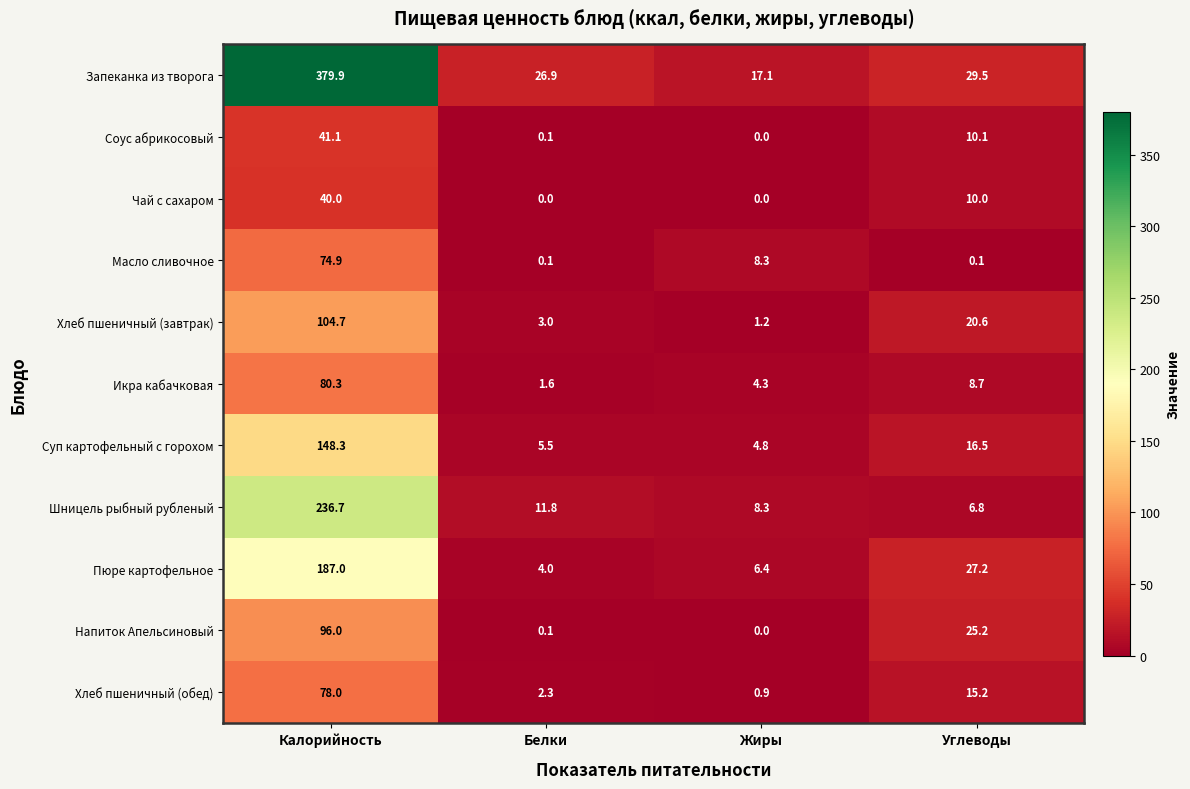

How many distinct data groups are displayed?

11